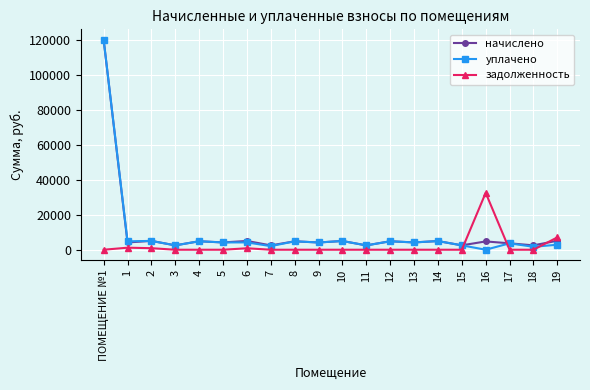

Which series has the widest spread of values?

уплачено